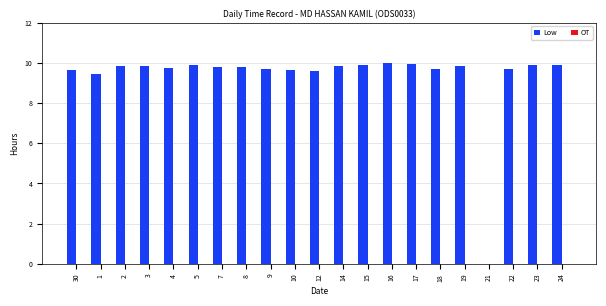

What is the sum of all values?

195.8